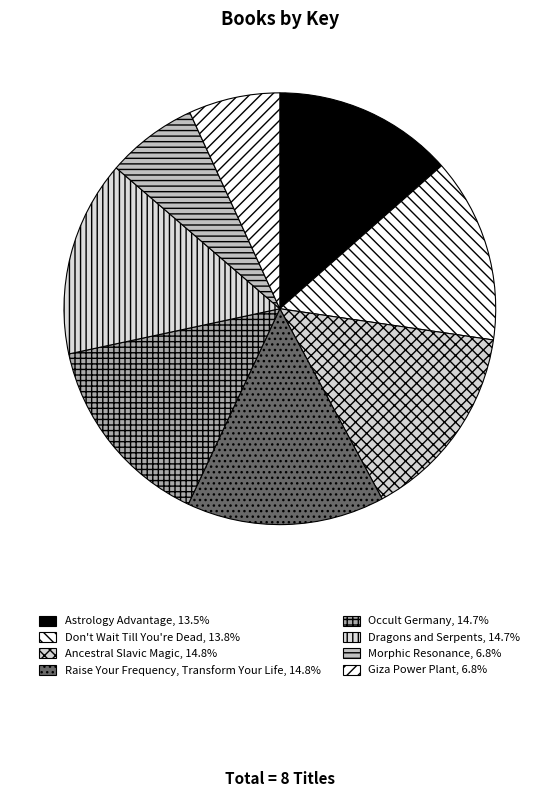

How much of the chart is everything except Morphic Resonance?

93.2%